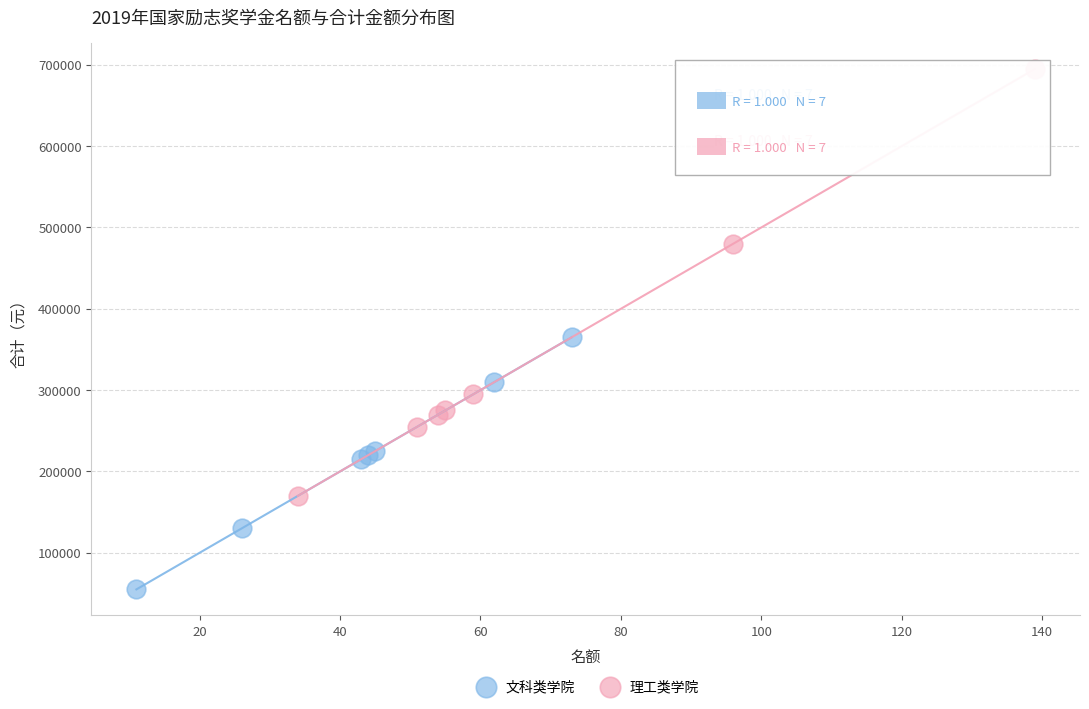

Which series contains the highest Y value?

理工类学院